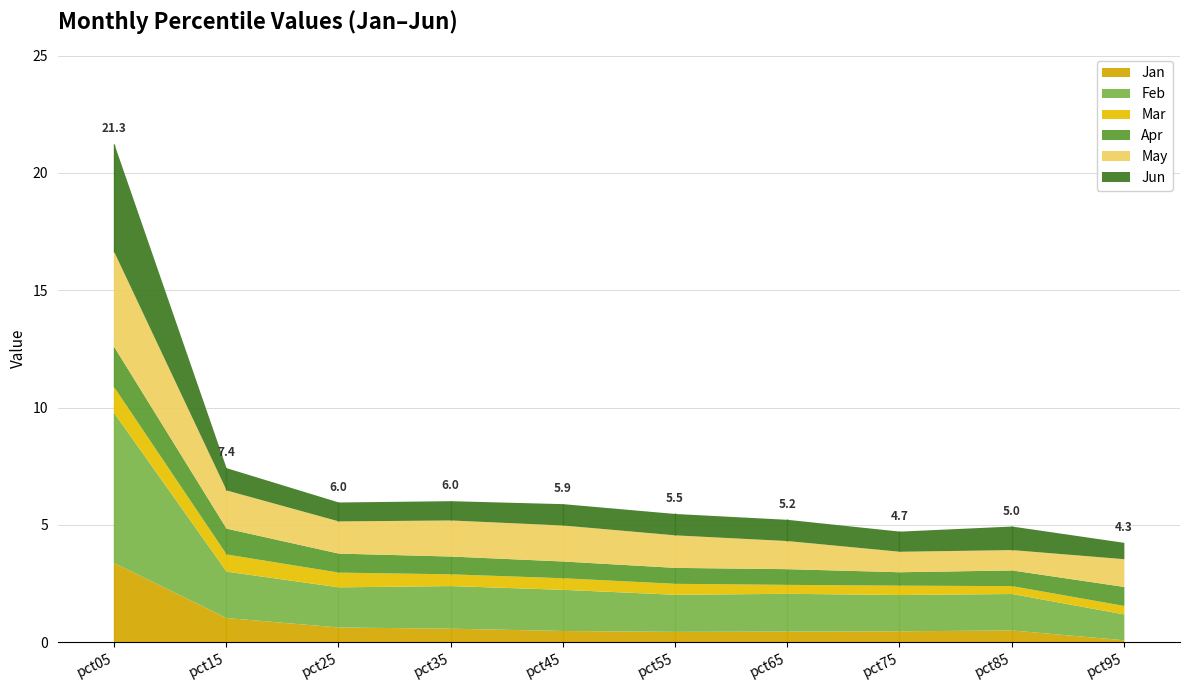

At which label is May closest to 2?

pct15